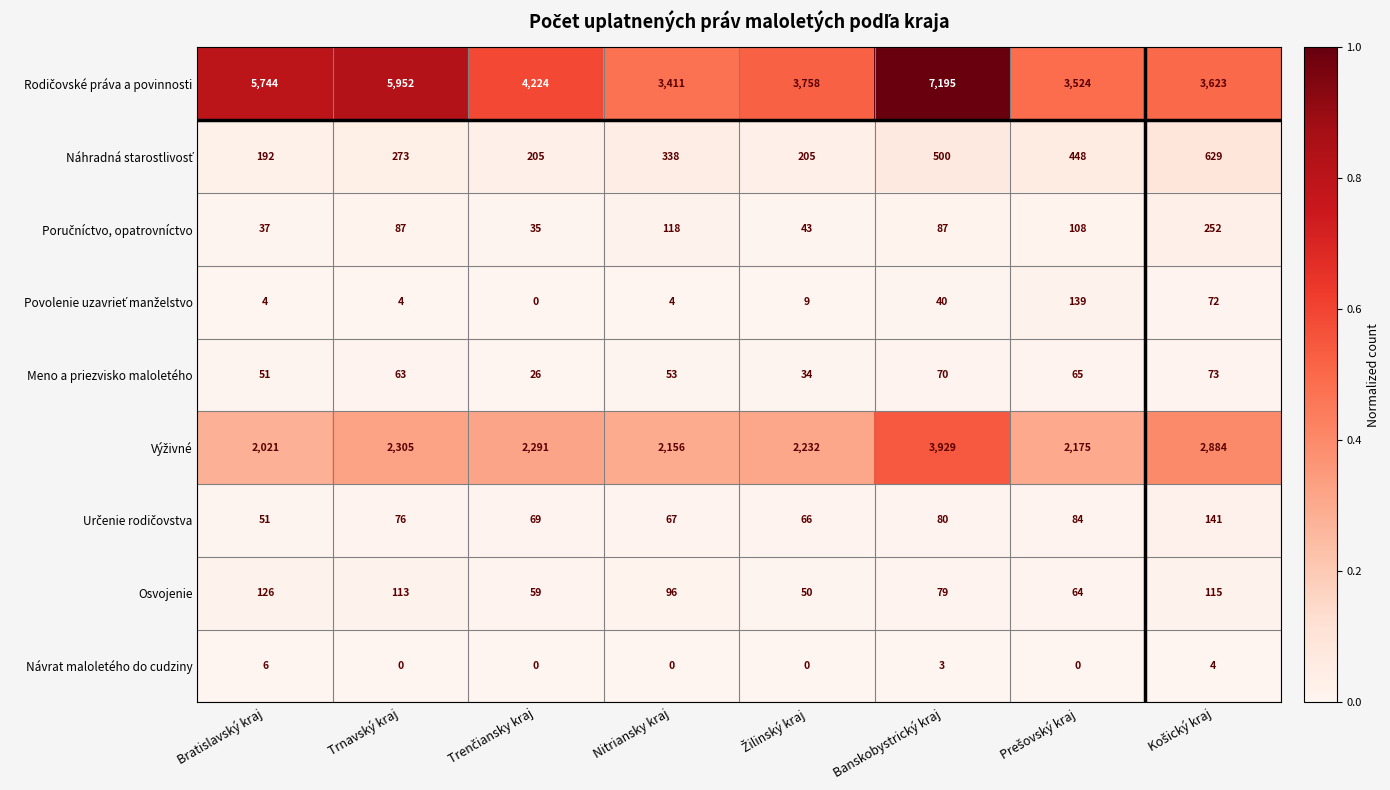

What is the spread (max minus min) of values at Bratislavský kraj?

5740